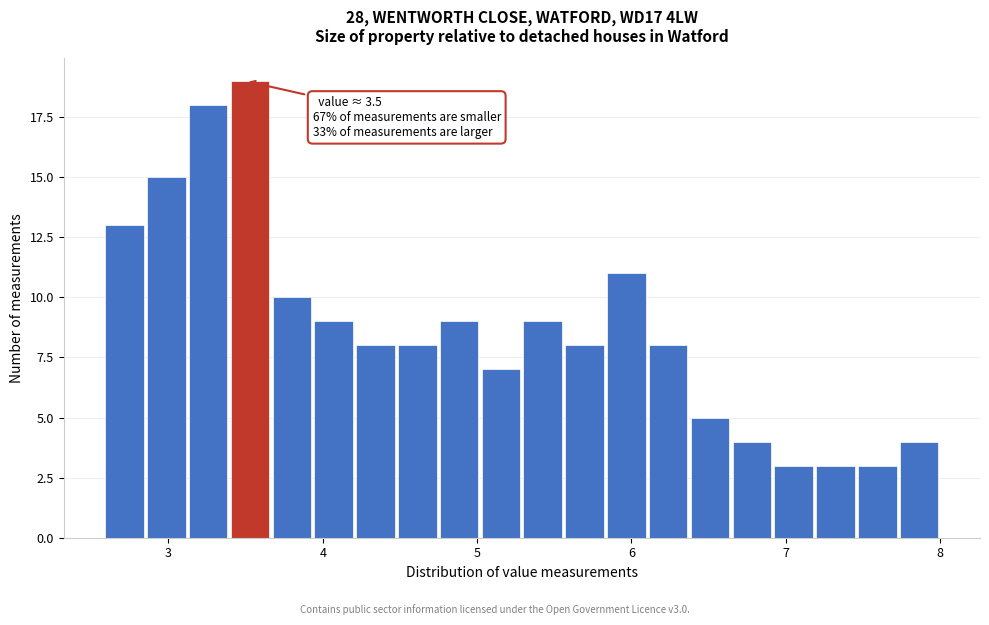

Around what value on the x-axis is the tallest bar? Give the approximate position of its centre, as read against the axis.

3.5